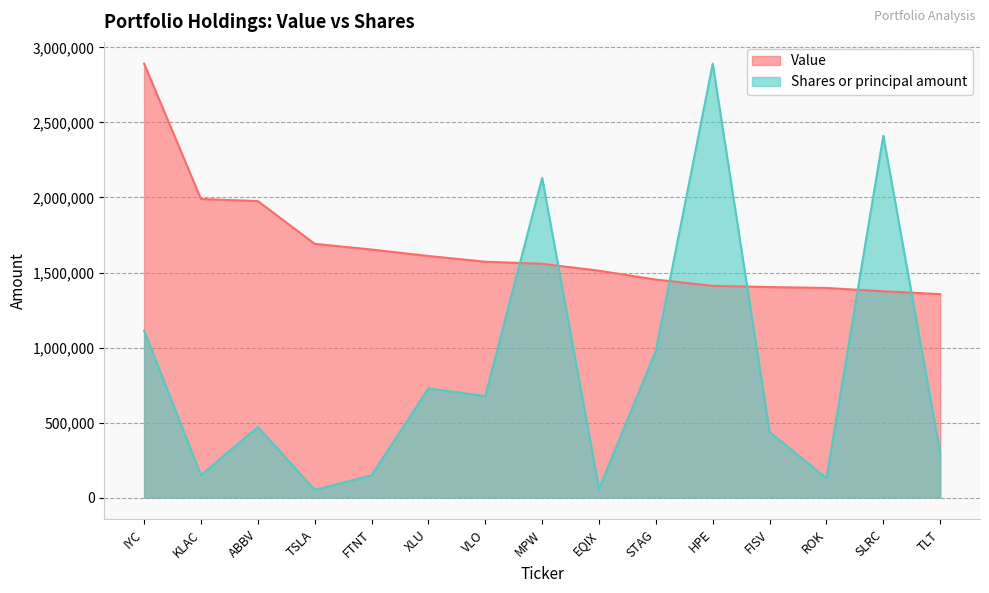

What is the difference between the maximum and minimum values in the Shares or principal amount series?

2840293.1